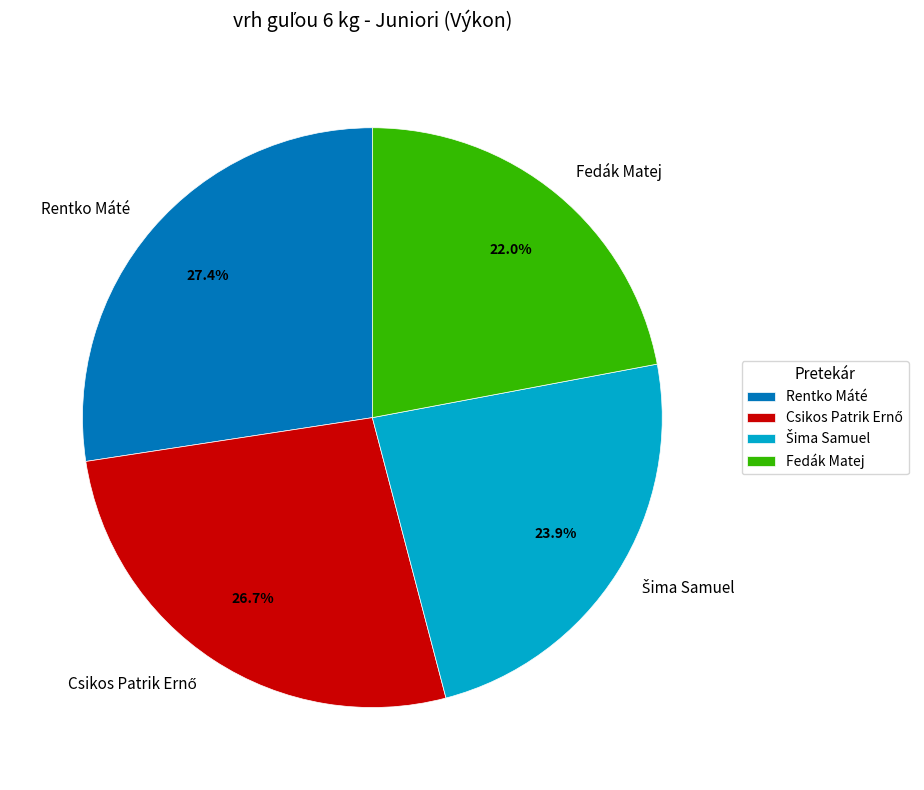

Which has a higher value, Rentko Máté or Fedák Matej?

Rentko Máté